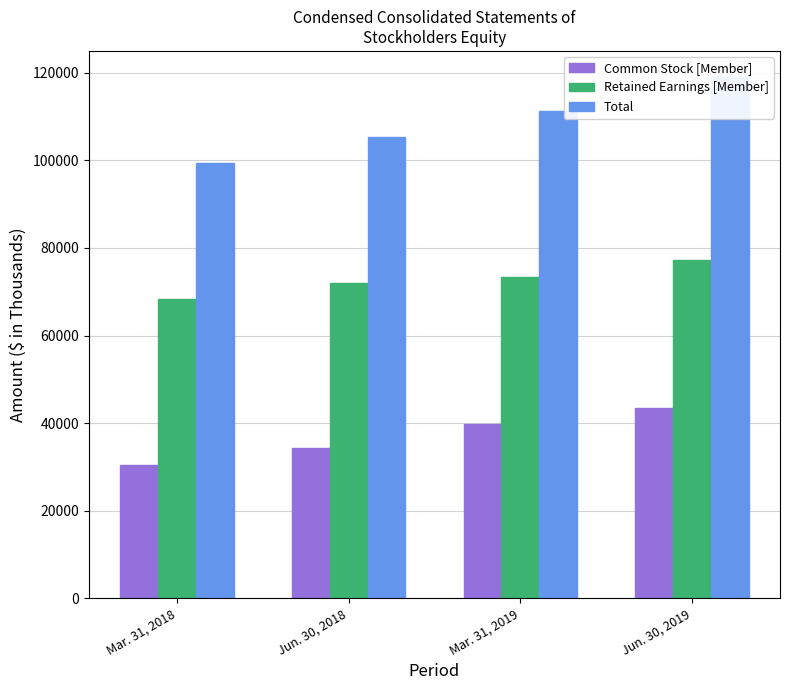

Rank the series by their average value, from highest to lowest.

Total, Retained Earnings [Member], Common Stock [Member]